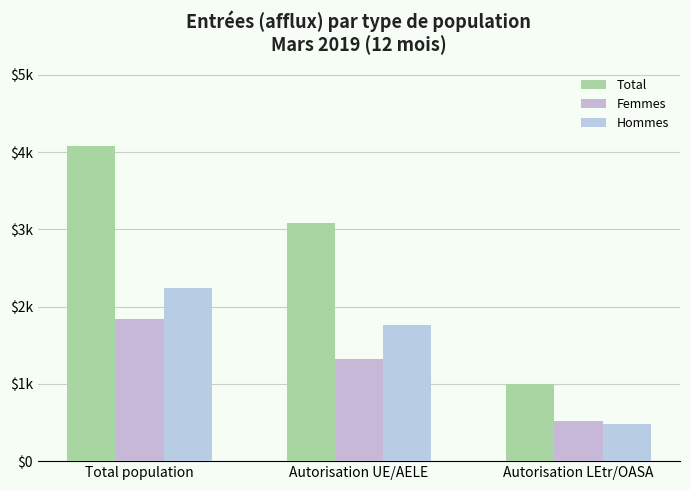

True or false: Total has a value of 4078 at Total population.

True